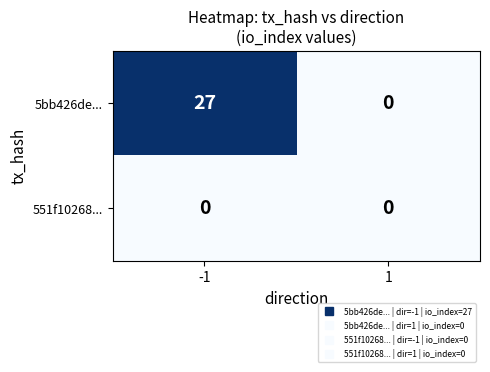

What is the greatest value displayed?

27